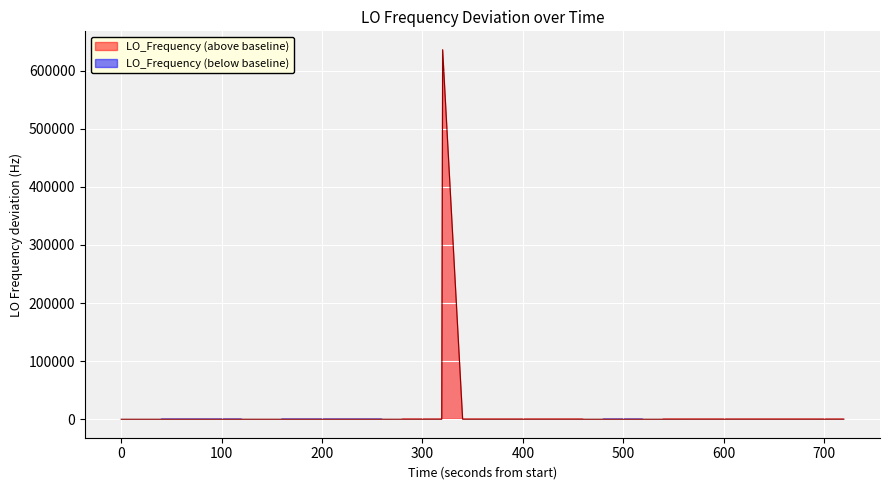

How many lines are shown in the chart?

1